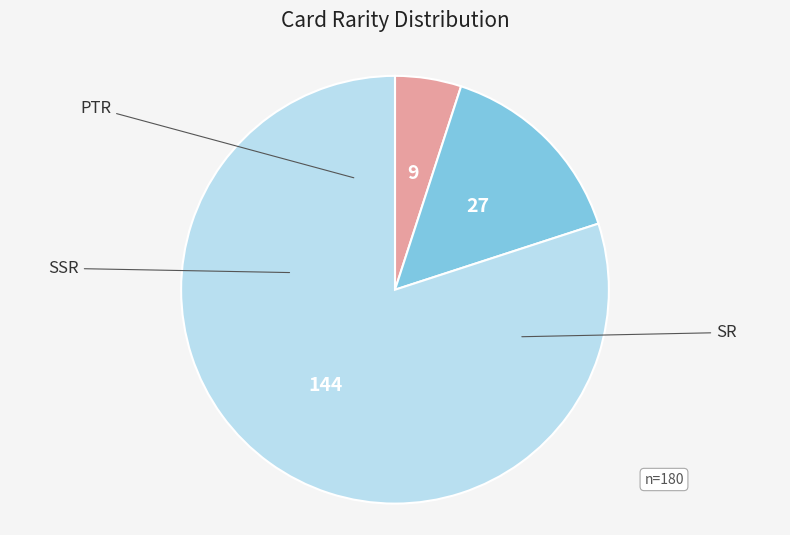

What is the smallest slice in the pie chart?

PTR